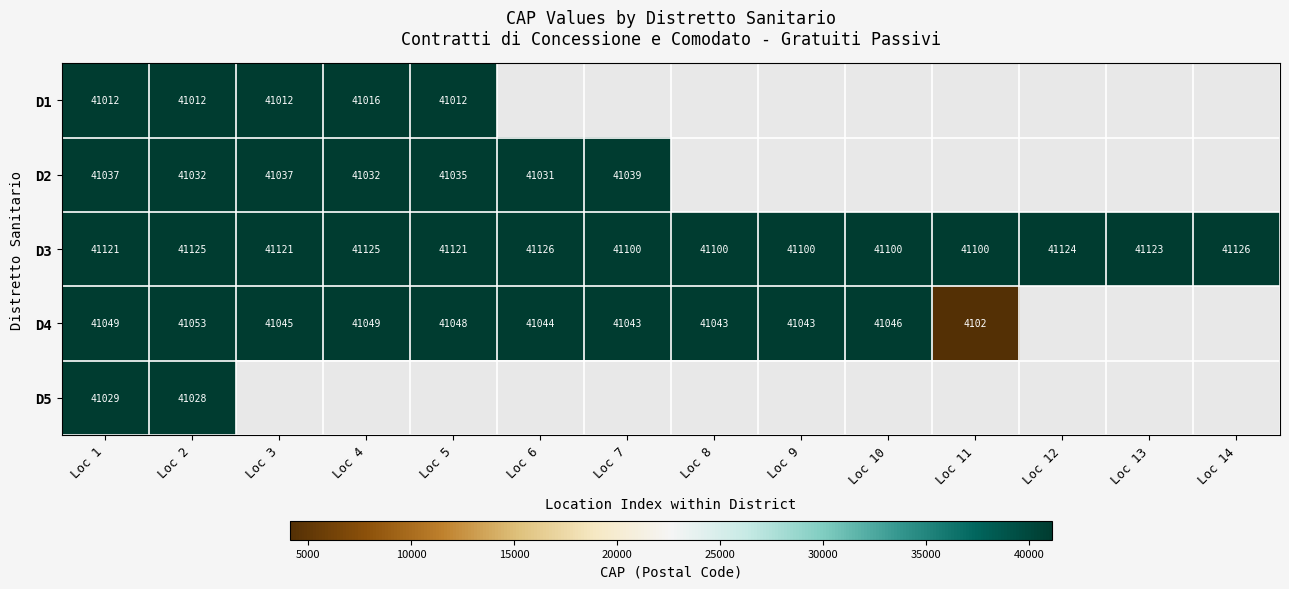

At Loc 1, list the series in order from smallest to largest.

D1, D5, D2, D4, D3